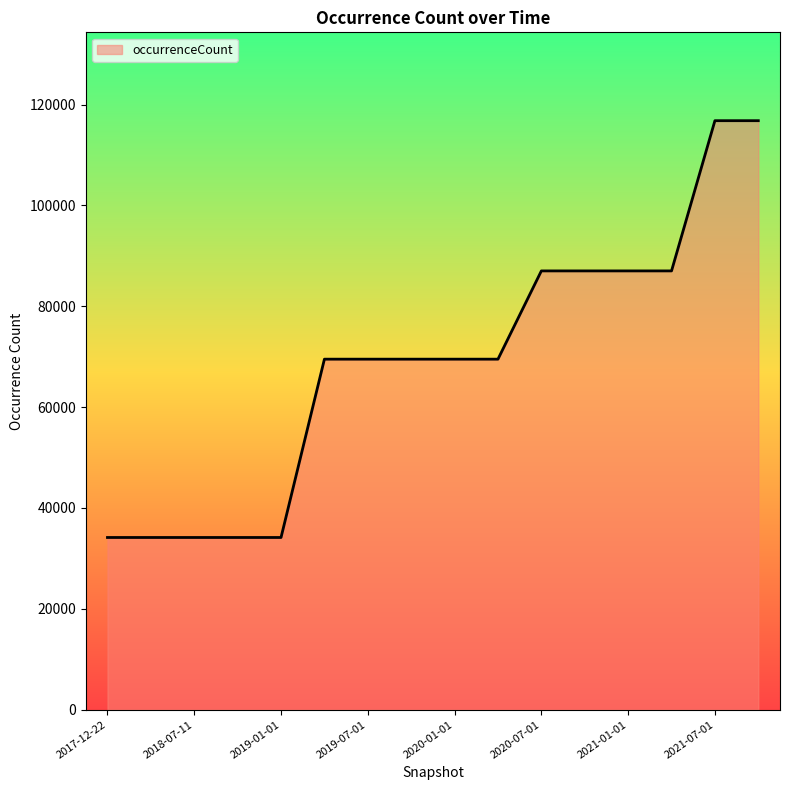

What is the difference between the maximum and minimum values?

82648